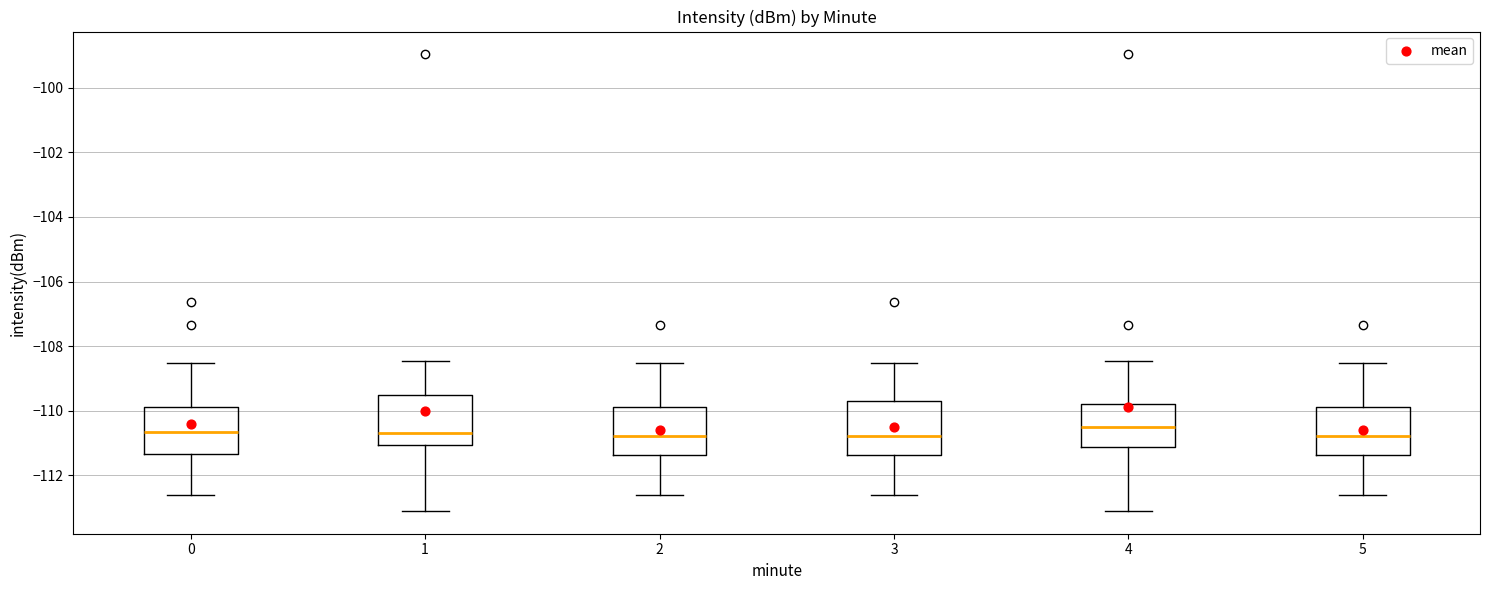

Reading left to right, transcribe this box plot: for each box, give where its median line is, the range the box spans, and where its two whiskers end, as read against the y-axis. The values are not printed on the chart, so give them approximately, as read against the axis.

0: median -110.6, box -111.4 to -109.8, whiskers -112.6 to -108.6
1: median -110.8, box -111.0 to -109.6, whiskers -113.0 to -108.4
2: median -110.8, box -111.4 to -109.8, whiskers -112.6 to -108.6
3: median -110.8, box -111.4 to -109.6, whiskers -112.6 to -108.6
4: median -110.4, box -111.2 to -109.8, whiskers -113.0 to -108.4
5: median -110.8, box -111.4 to -109.8, whiskers -112.6 to -108.6